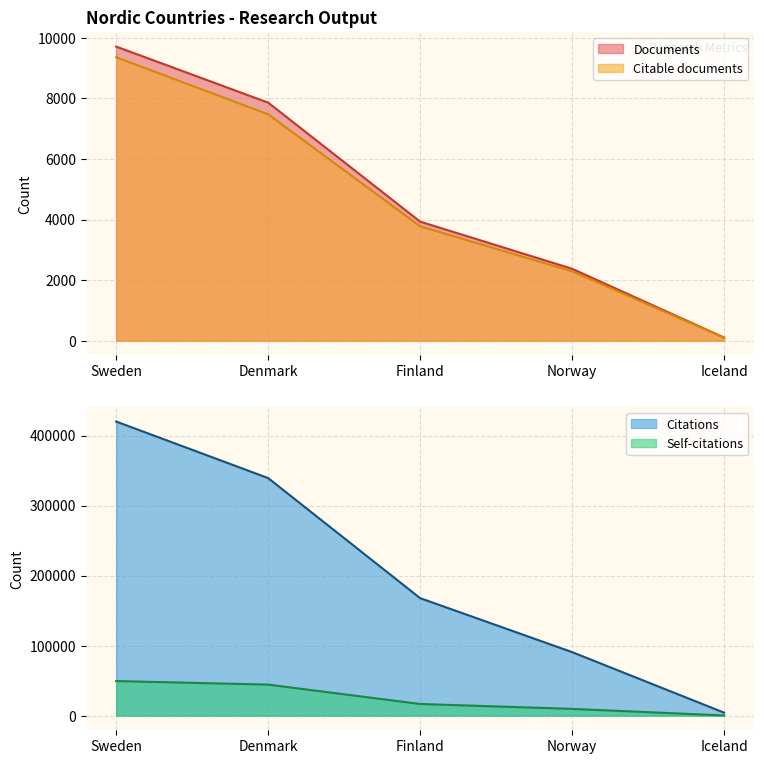

Reading right to left, transcribe all the data shown in this chart.

Documents: Iceland=102	Norway=2374	Finland=3932	Denmark=7863	Sweden=9714
Citable documents: Iceland=98	Norway=2290	Finland=3779	Denmark=7478	Sweden=9363
Citations: Iceland=4199	Norway=90649	Finland=167729	Denmark=339202	Sweden=419947
Self-citations: Iceland=161	Norway=9574	Finland=16571	Denmark=44241	Sweden=49302